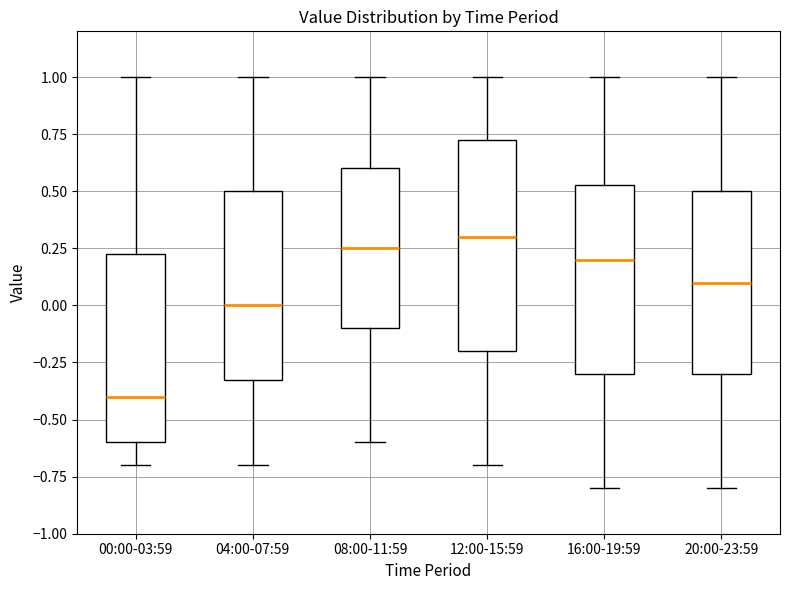

Which box is the tallest, from its lower edge to its upper edge?

12:00-15:59